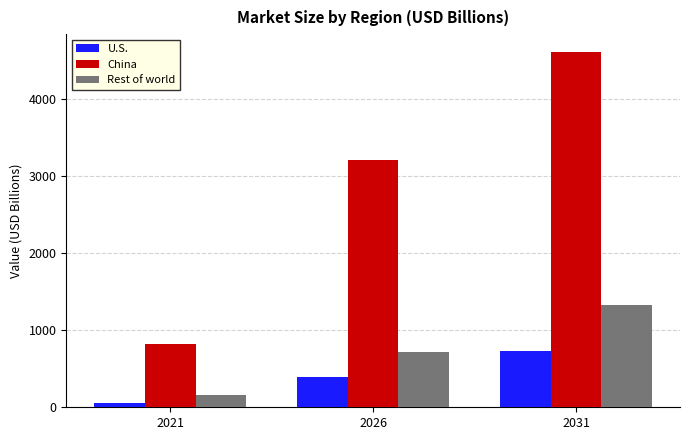

Which series has the largest total across all categories?

China